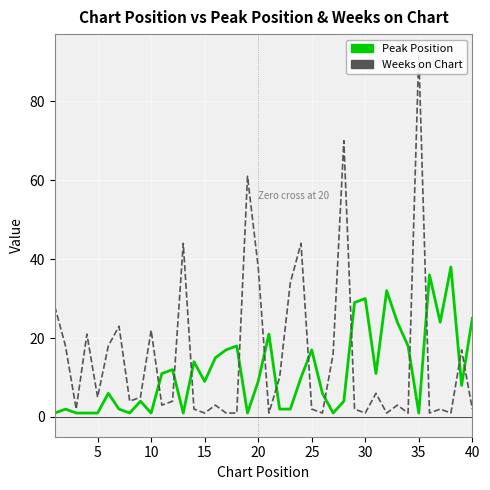

How many lines are shown in the chart?

2